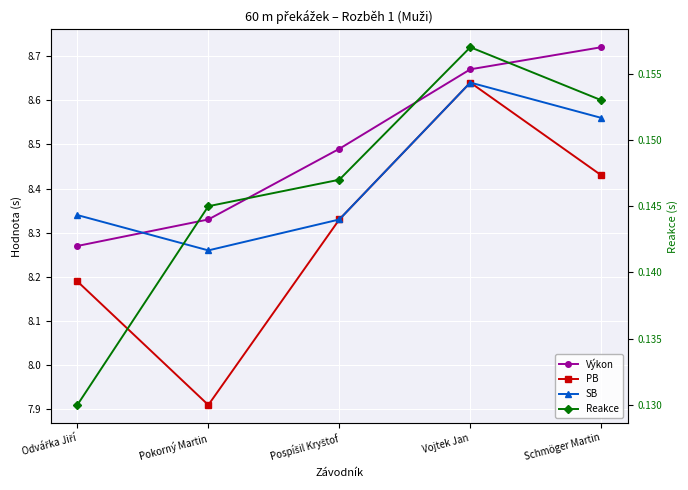

List the labels in order of PB value, smallest first.

Pokorný Martin, Odvářka Jiří, Pospíšil Kryštof, Schmöger Martin, Vojtek Jan